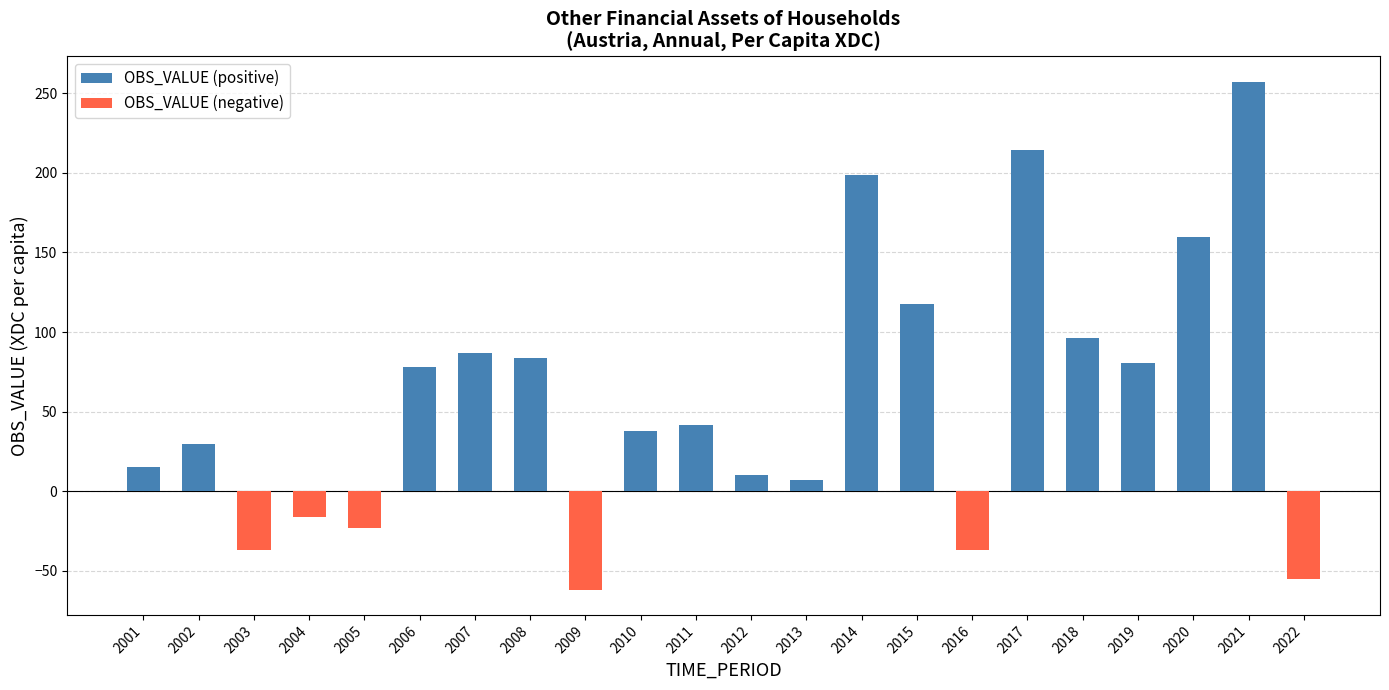

Is it true that OBS_VALUE (negative) equals -36.8 at 2003?

True